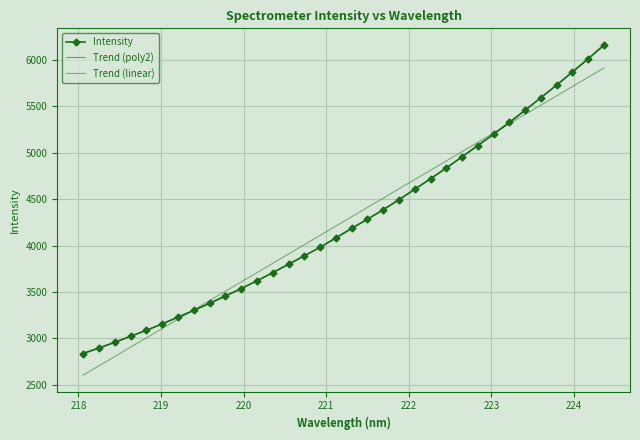

What is the label of the 34th point from the right?

218.0596